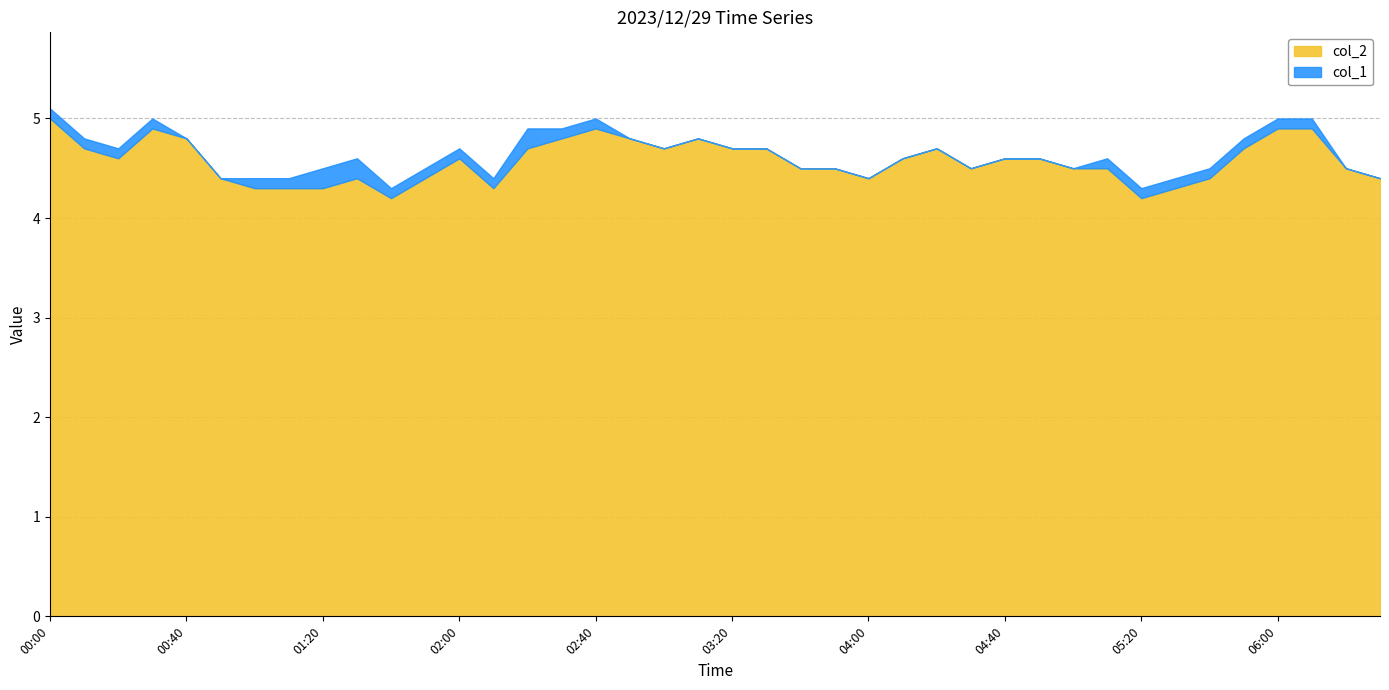

Read the col_1 value at 02:20.

0.2